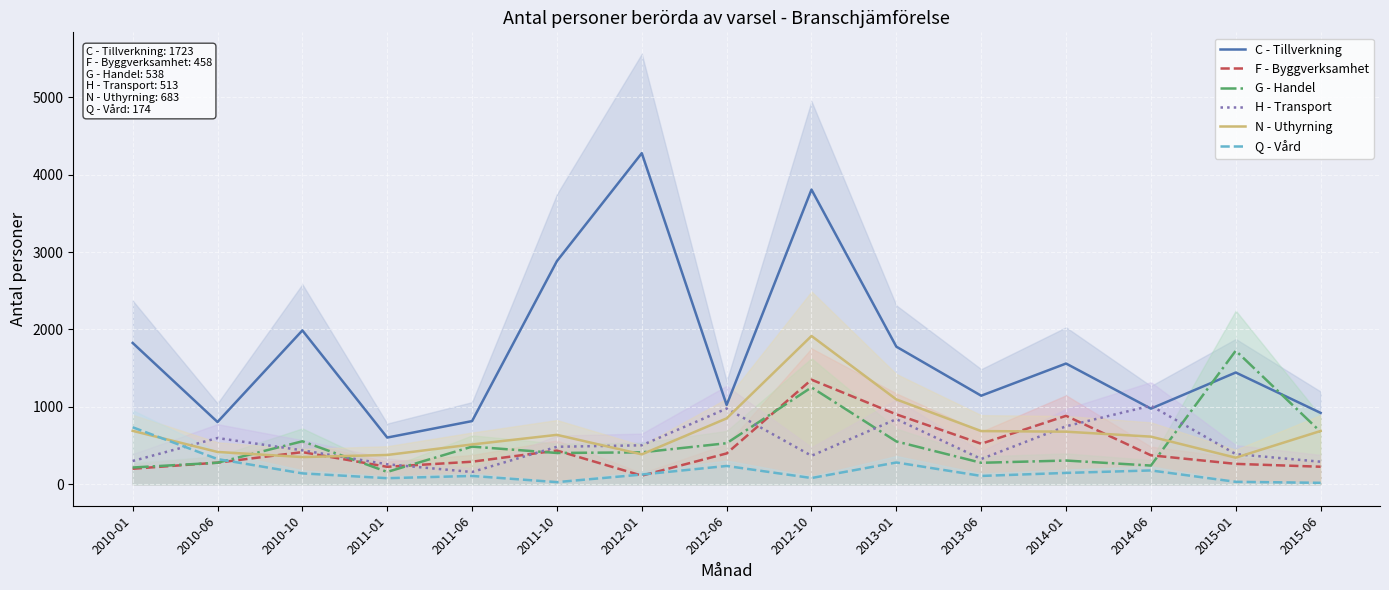

What is the highest value of the H - Transport series?

1015